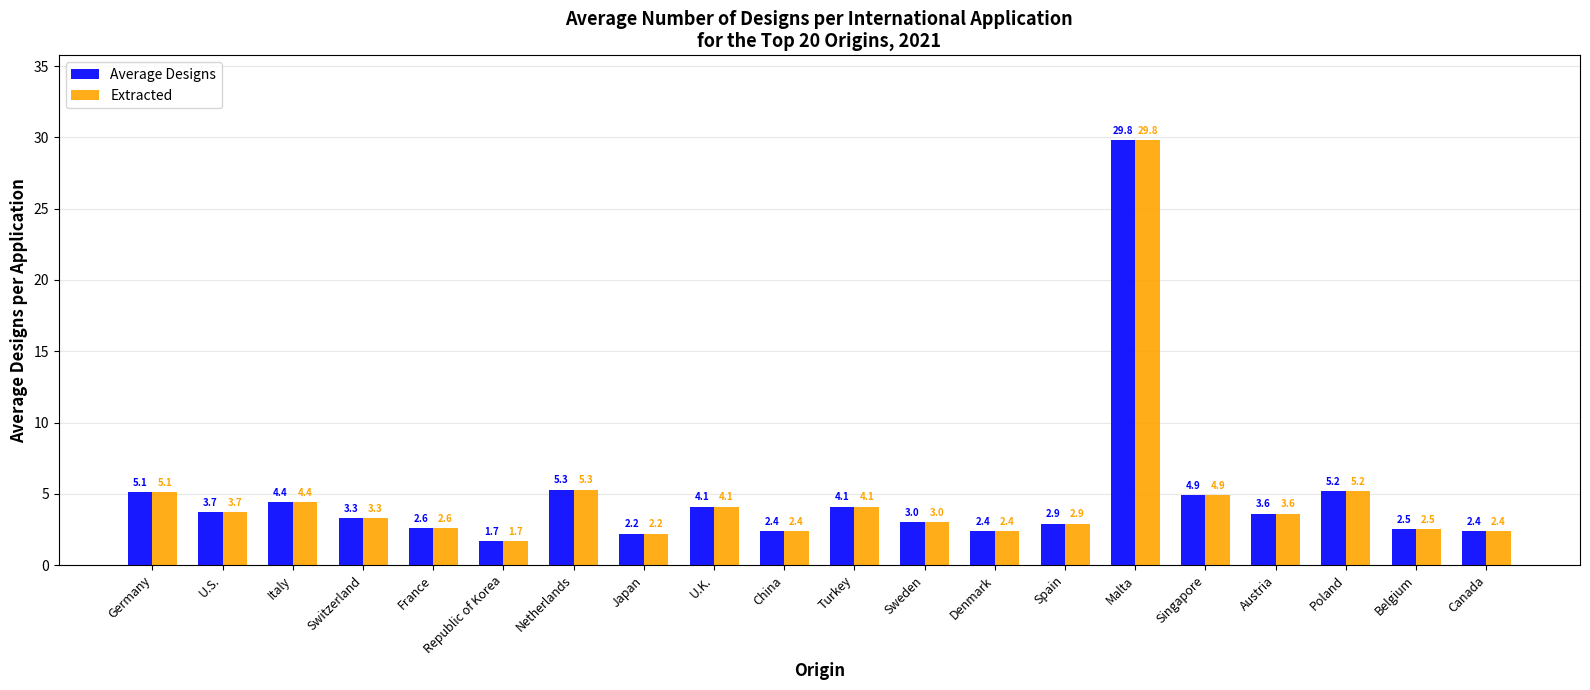

What is the difference between the second highest and second lowest values in the Extracted series?

3.1